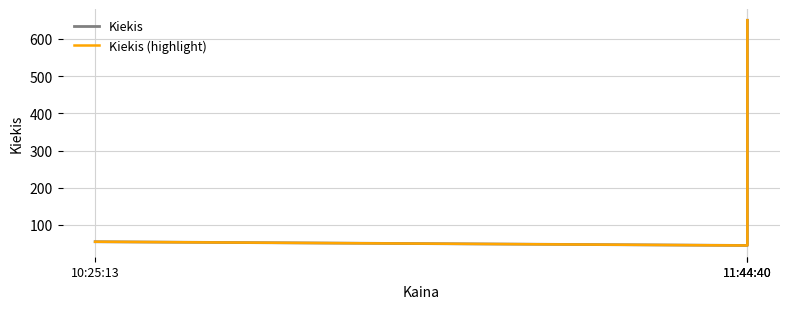

What is the maximum value for Kiekis (highlight)?

650